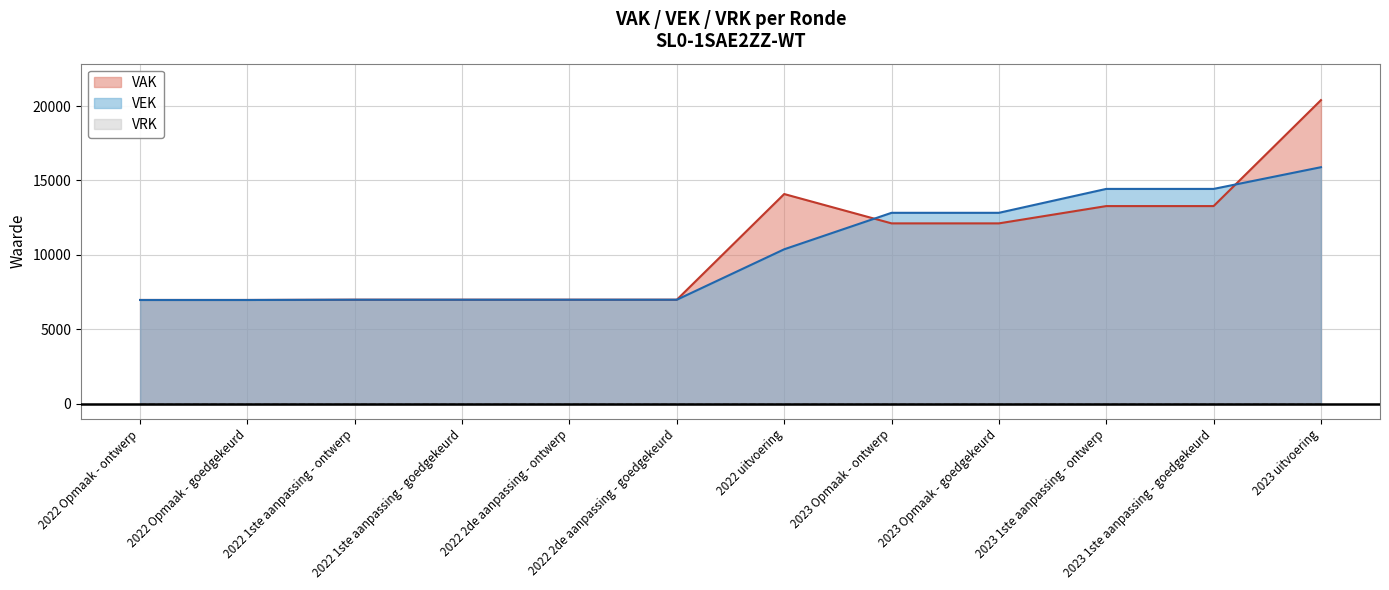

Which series has the largest total across all categories?

VAK